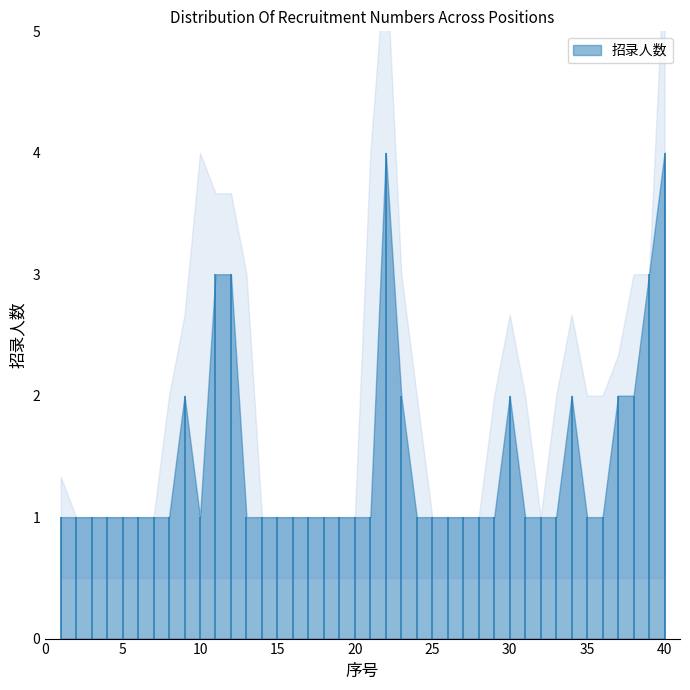

How many points are higher than both their immediate neighbors (excluding endpoints)?

4